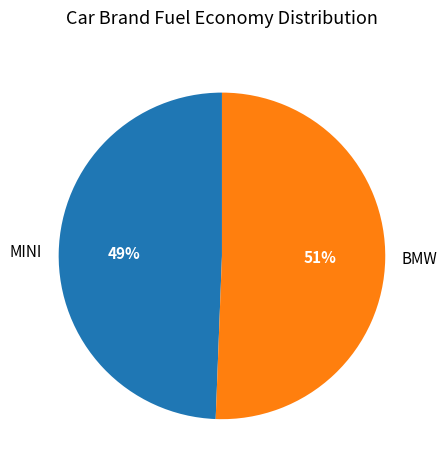

Which category has the biggest portion of the pie?

BMW